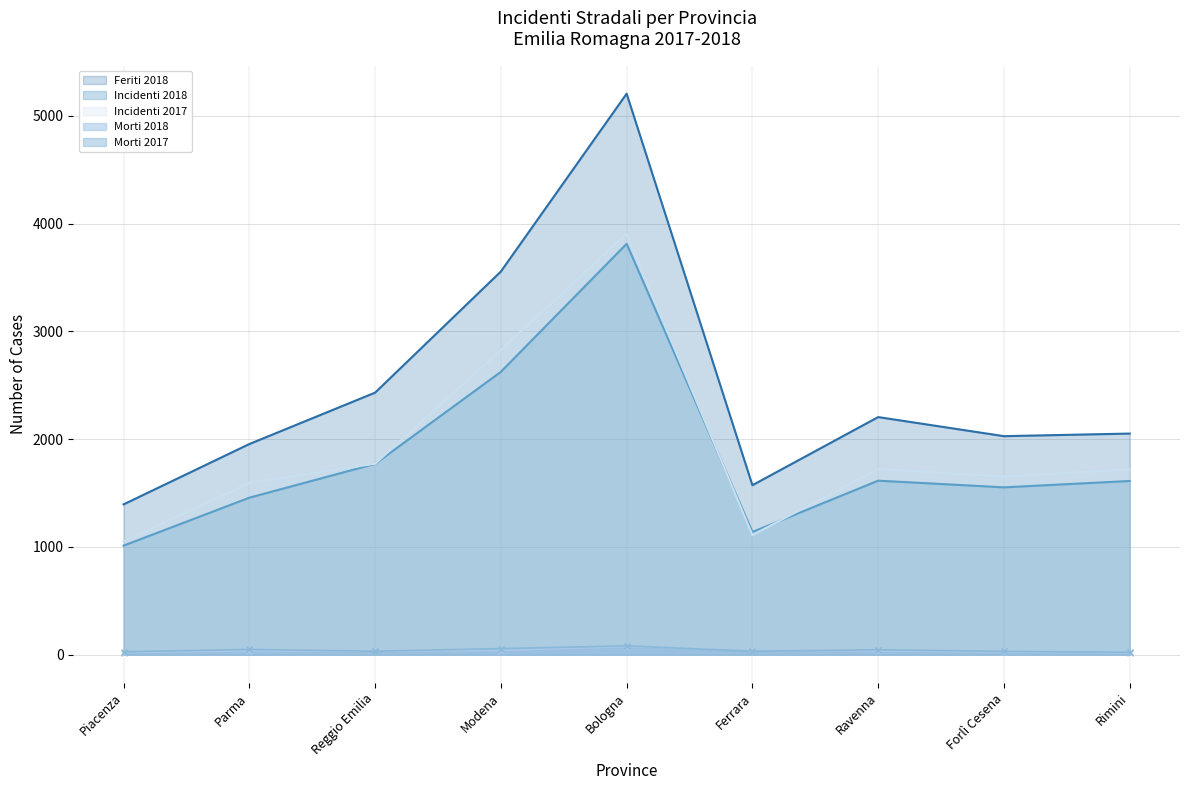

How many values in the Morti 2017 series are below 32?

3